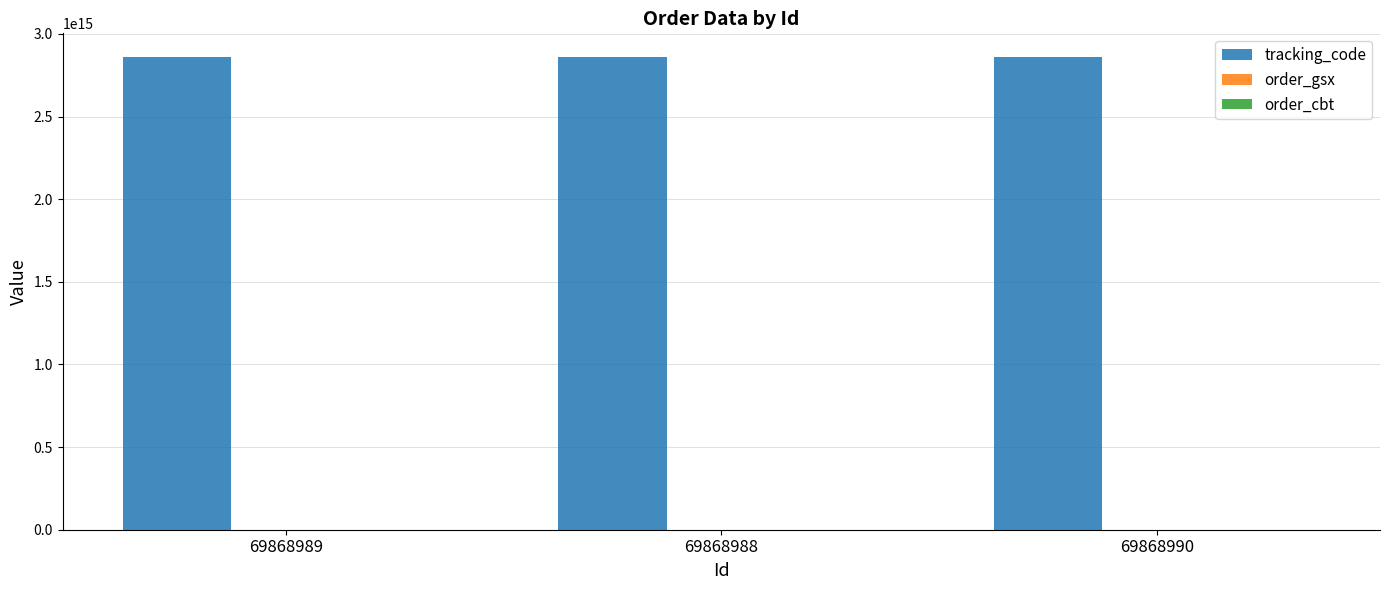

Which series has the largest total across all categories?

tracking_code